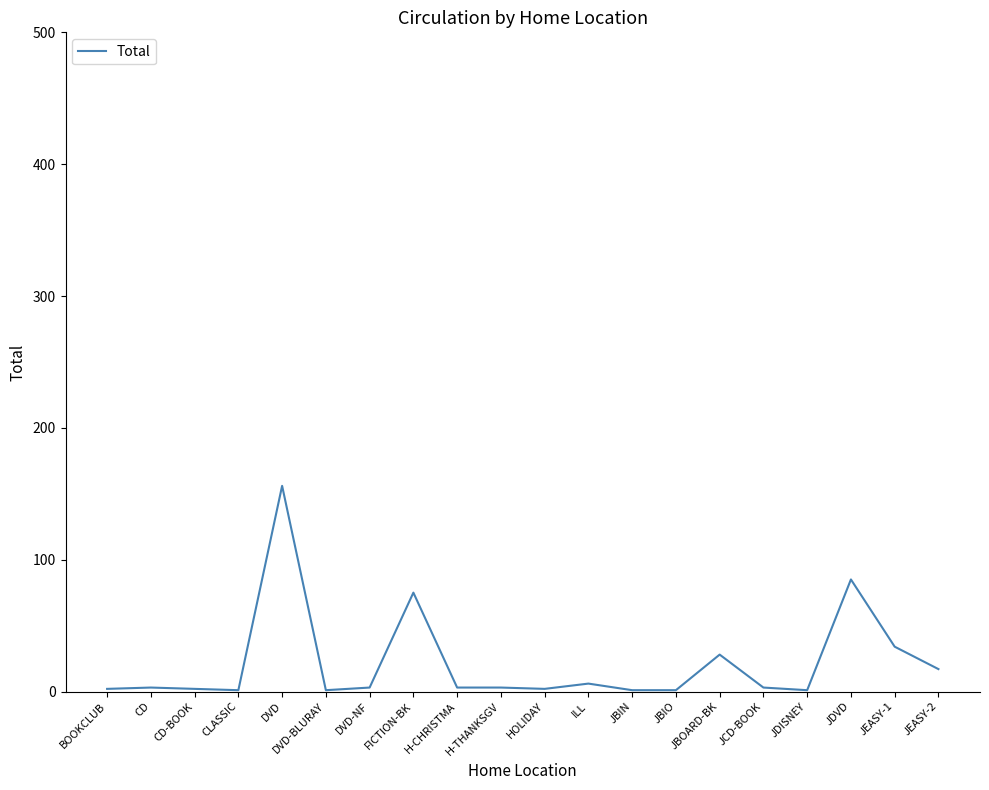

What is the change in value from DVD to JBOARD-BK?

-128